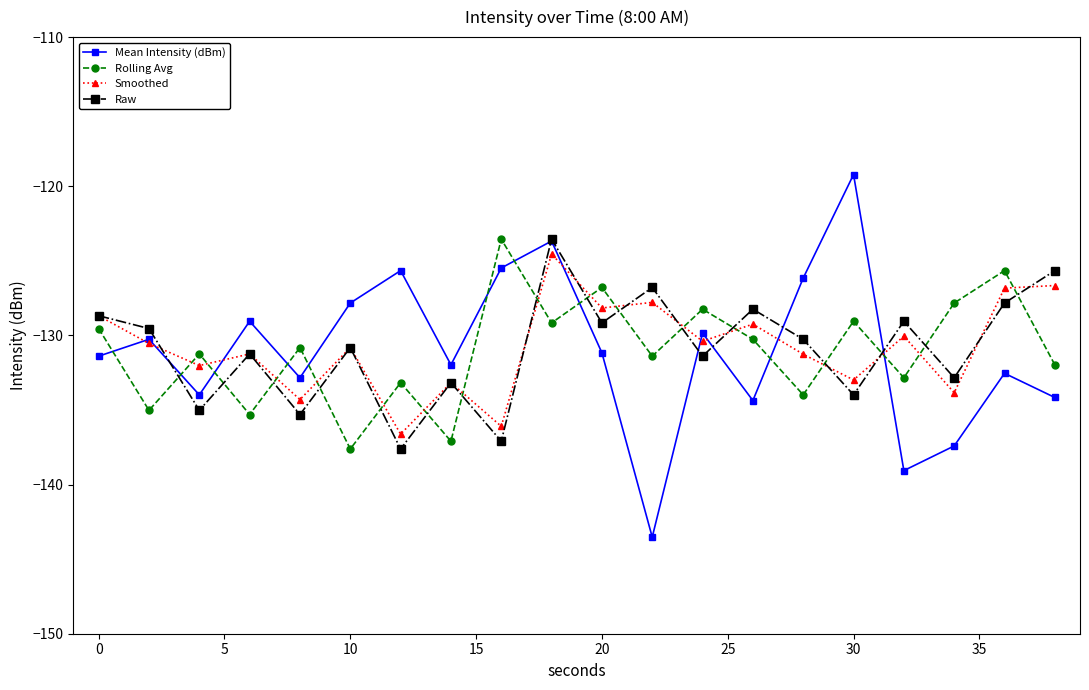

What is the lowest value of the Smoothed series?

-136.6